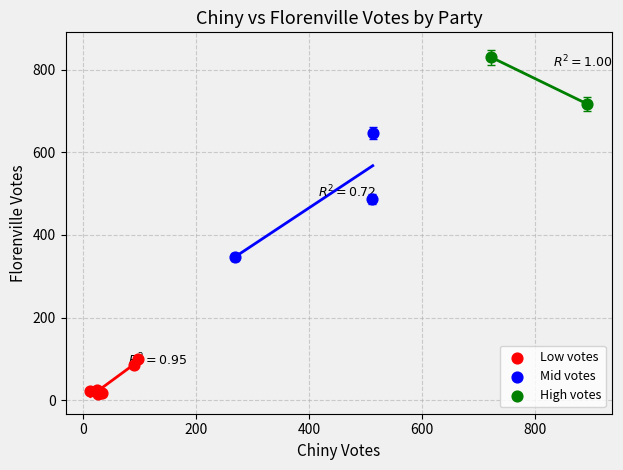

Which series has the largest Y range (max minus min)?

Mid votes